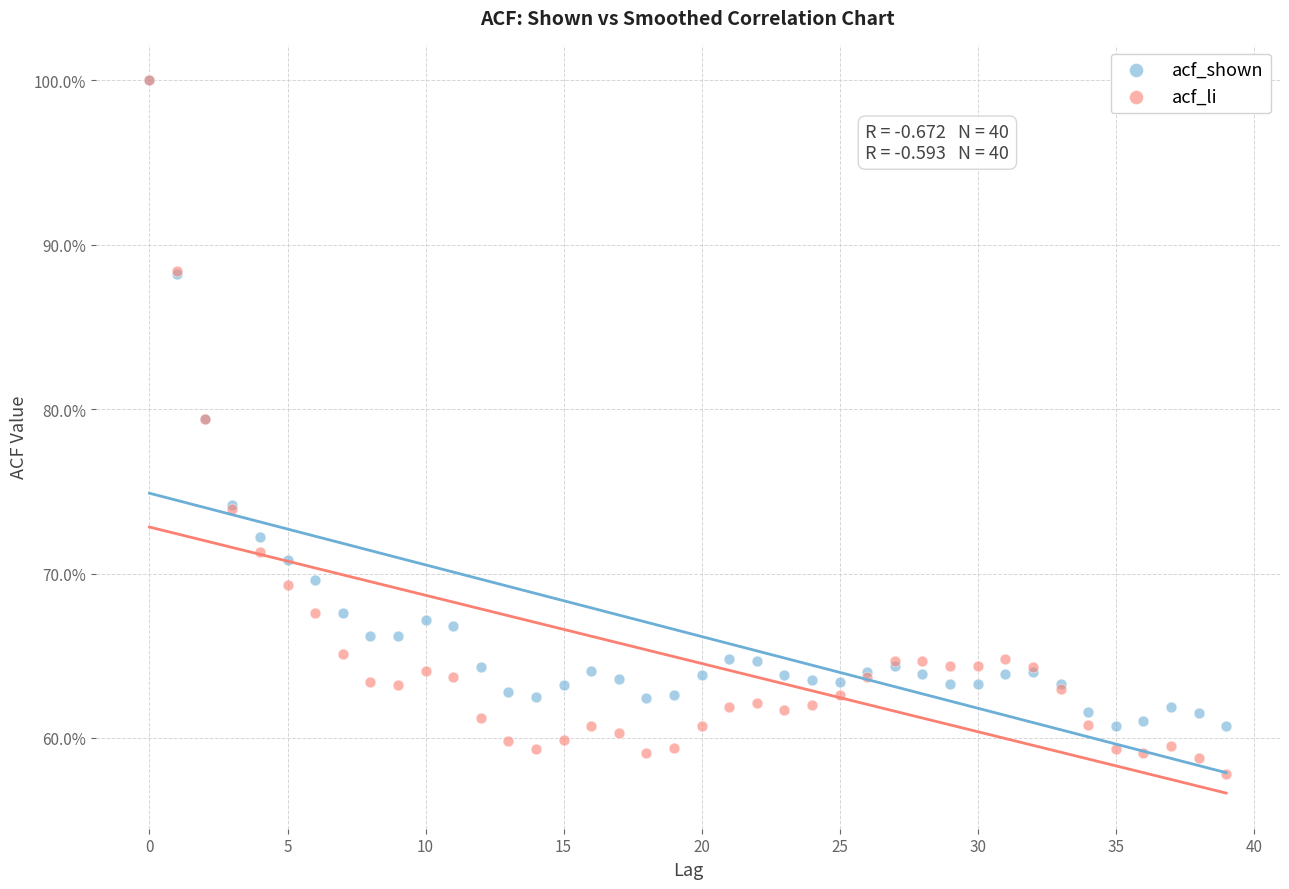

Which series has the widest spread of Y values?

acf_li